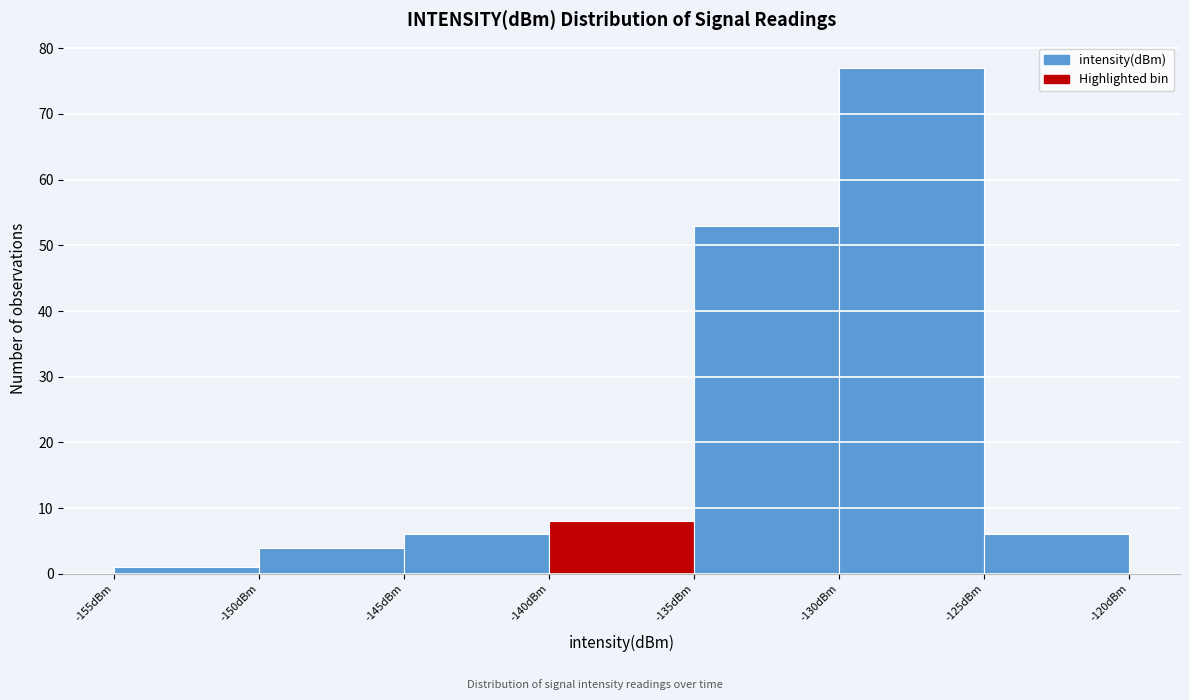

Reading left to right, transcribe this chart: for each bar, give the range it covers on the x-axis and its height. The values are not printed on the chart, so give them approximately, as read against the axis.

-155 to -150: 1
-150 to -145: 4
-145 to -140: 6
-140 to -135: 8
-135 to -130: 53
-130 to -125: 77
-125 to -120: 6